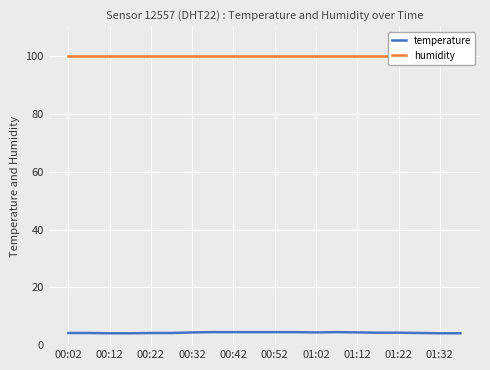

What is the highest value of the temperature series?

4.5